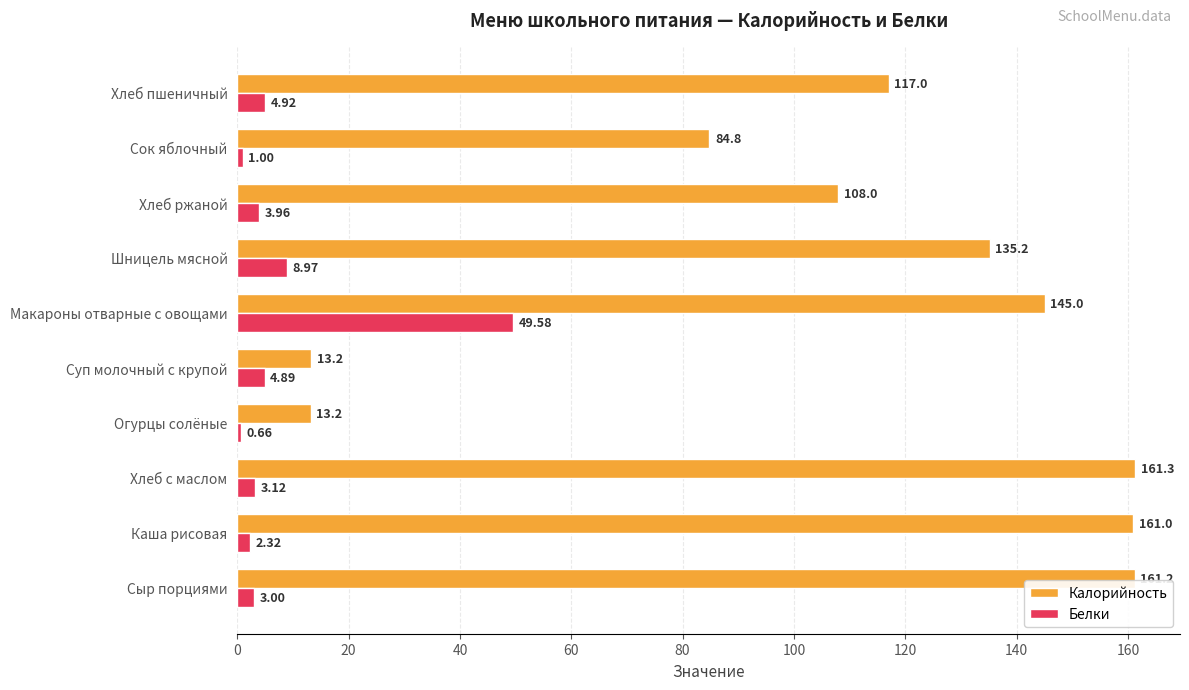

What is the highest value of the Белки series?

49.6